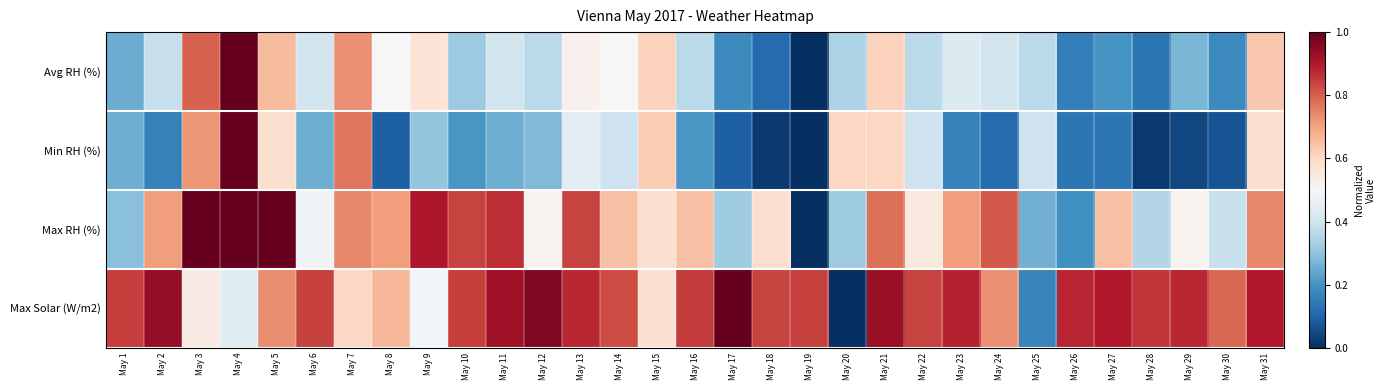

Reading left to right, list all the values displayed in this chart.

Avg RH (%): May 1=0.2	May 2=0.4	May 3=0.8	May 4=1.0	May 5=0.7	May 6=0.4	May 7=0.7	May 8=0.5	May 9=0.6	May 10=0.3	May 11=0.4	May 12=0.4	May 13=0.5	May 14=0.5	May 15=0.6	May 16=0.4	May 17=0.2	May 18=0.1	May 19=0.0	May 20=0.3	May 21=0.6	May 22=0.4	May 23=0.4	May 24=0.4	May 25=0.4	May 26=0.2	May 27=0.2	May 28=0.1	May 29=0.3	May 30=0.2	May 31=0.6
Min RH (%): May 1=0.3	May 2=0.2	May 3=0.7	May 4=1.0	May 5=0.6	May 6=0.3	May 7=0.8	May 8=0.1	May 9=0.3	May 10=0.2	May 11=0.3	May 12=0.3	May 13=0.4	May 14=0.4	May 15=0.6	May 16=0.2	May 17=0.1	May 18=0.0	May 19=0.0	May 20=0.6	May 21=0.6	May 22=0.4	May 23=0.2	May 24=0.1	May 25=0.4	May 26=0.1	May 27=0.1	May 28=0.0	May 29=0.0	May 30=0.1	May 31=0.6
Max RH (%): May 1=0.3	May 2=0.7	May 3=1.0	May 4=1.0	May 5=1.0	May 6=0.5	May 7=0.7	May 8=0.7	May 9=0.9	May 10=0.8	May 11=0.9	May 12=0.5	May 13=0.8	May 14=0.6	May 15=0.6	May 16=0.6	May 17=0.3	May 18=0.6	May 19=0.0	May 20=0.3	May 21=0.8	May 22=0.5	May 23=0.7	May 24=0.8	May 25=0.3	May 26=0.2	May 27=0.6	May 28=0.4	May 29=0.5	May 30=0.4	May 31=0.7
Max Solar (W/m2): May 1=0.8	May 2=0.9	May 3=0.5	May 4=0.4	May 5=0.7	May 6=0.8	May 7=0.6	May 8=0.7	May 9=0.5	May 10=0.8	May 11=0.9	May 12=1.0	May 13=0.9	May 14=0.8	May 15=0.6	May 16=0.8	May 17=1.0	May 18=0.8	May 19=0.8	May 20=0.0	May 21=0.9	May 22=0.8	May 23=0.9	May 24=0.7	May 25=0.2	May 26=0.9	May 27=0.9	May 28=0.9	May 29=0.9	May 30=0.8	May 31=0.9